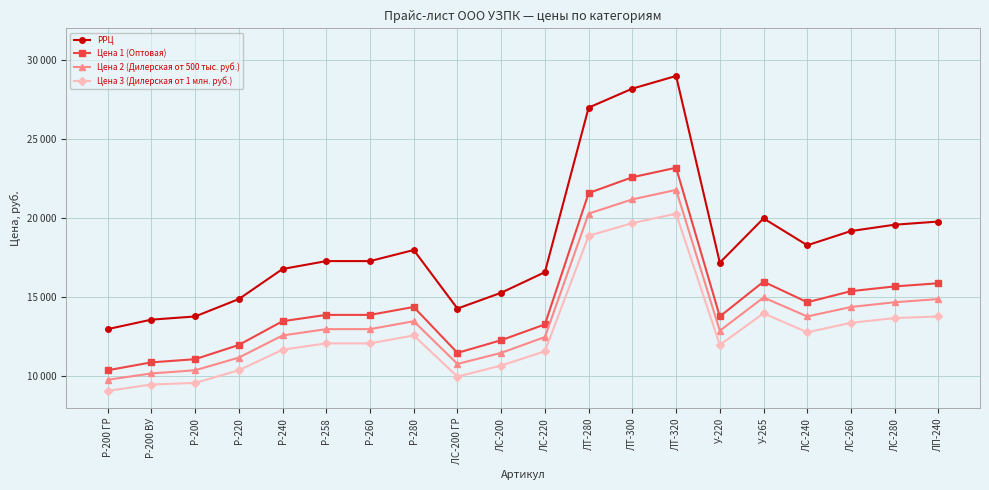

What are all the series names shown in the legend?

РРЦ, Цена 1 (Оптовая), Цена 2 (Дилерская от 500 тыс. руб.), Цена 3 (Дилерская от 1 млн. руб.)